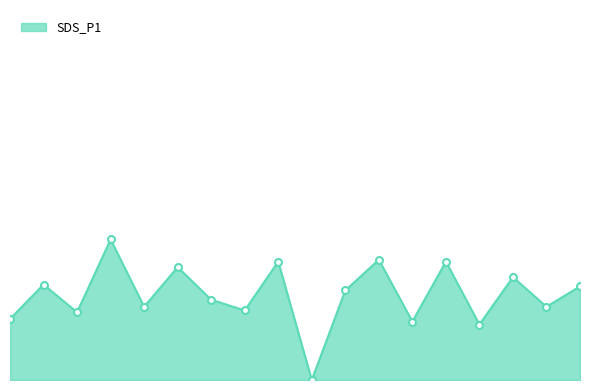

Does the chart have visible grid lines?

No